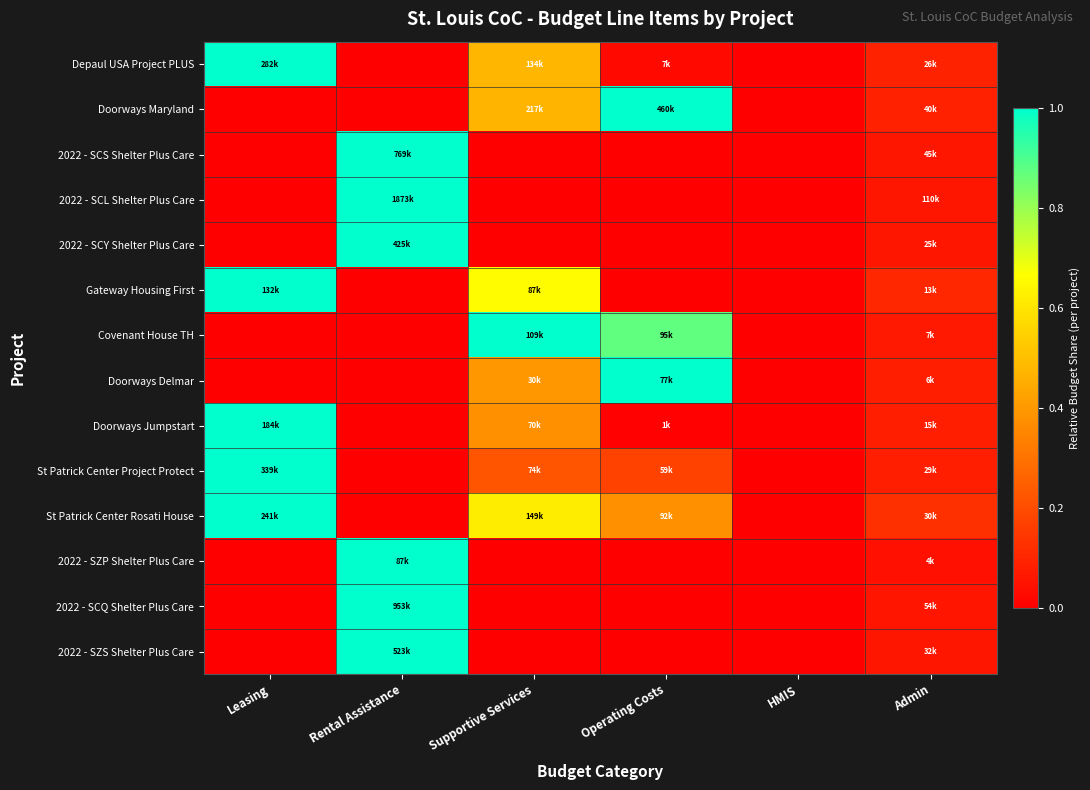

What is the total value across all series at Operating Costs?

3.5